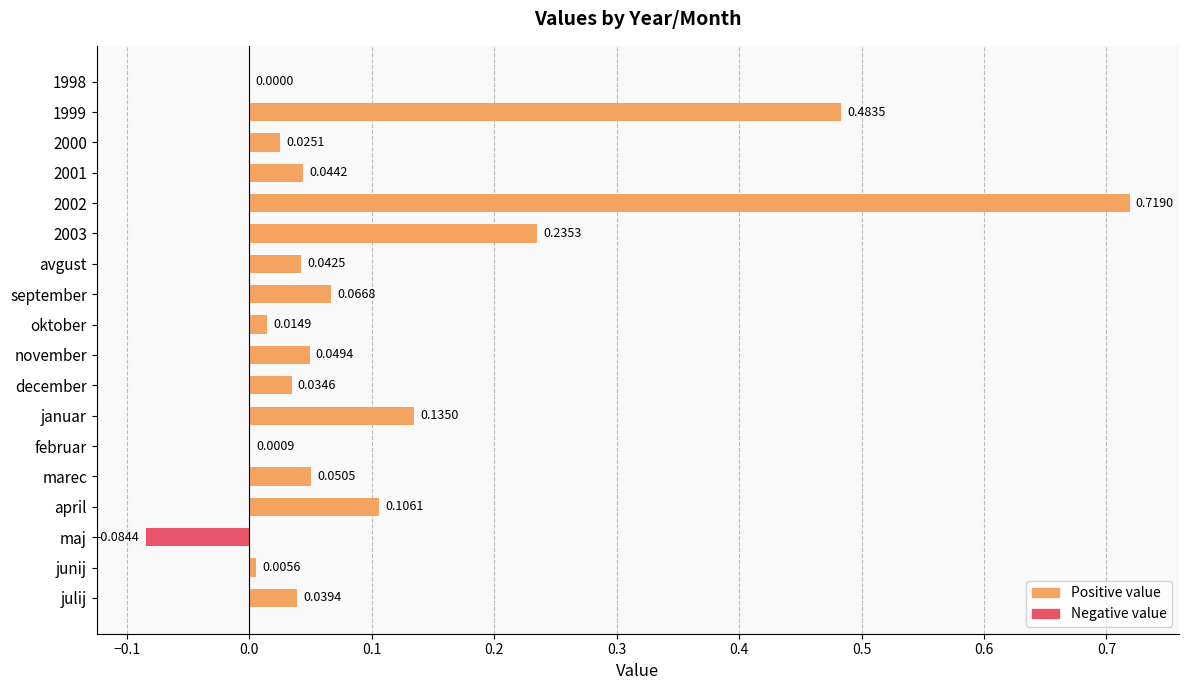

What is the sum of all values?

2.0